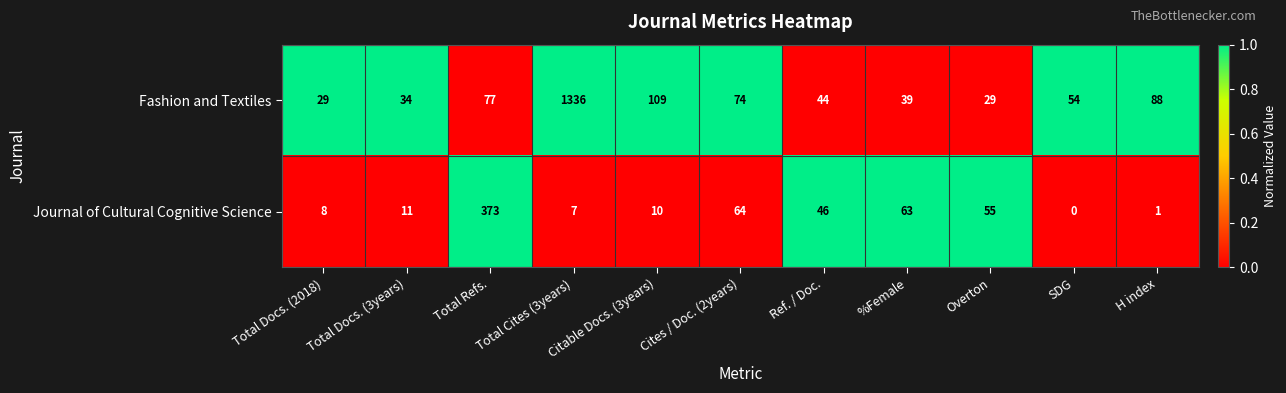

What is the average value of the Journal of Cultural Cognitive Science series?

58